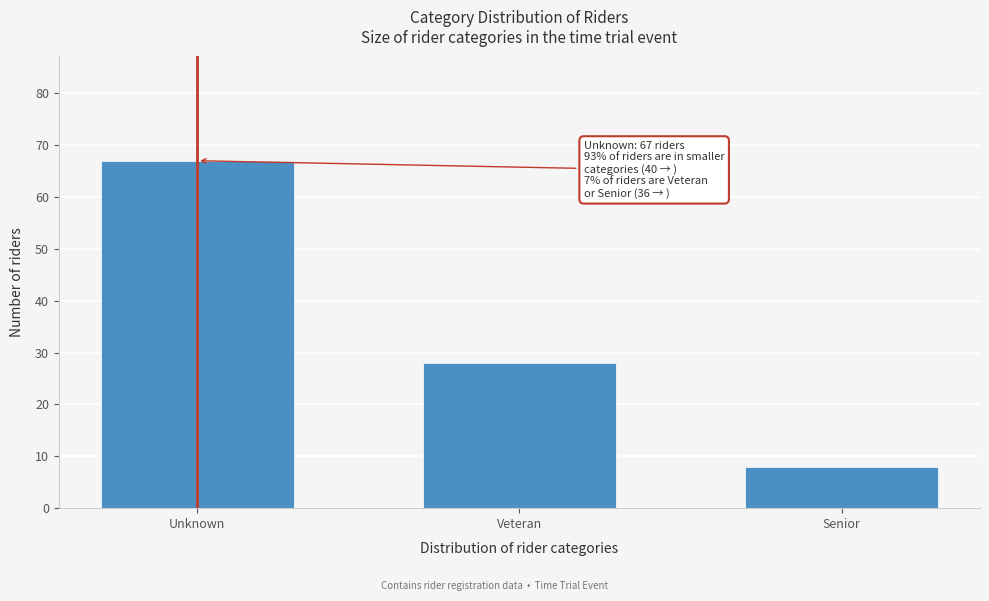

Reading left to right, extract all data points from this chart.

67	28	8